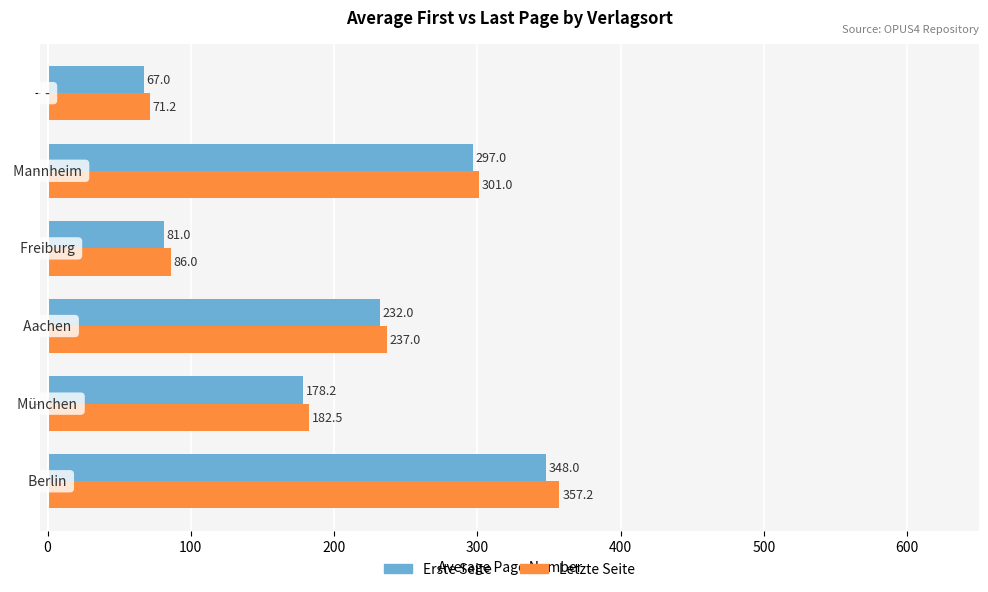

List the series in order of their peak value, lowest first.

Erste Seite, Letzte Seite